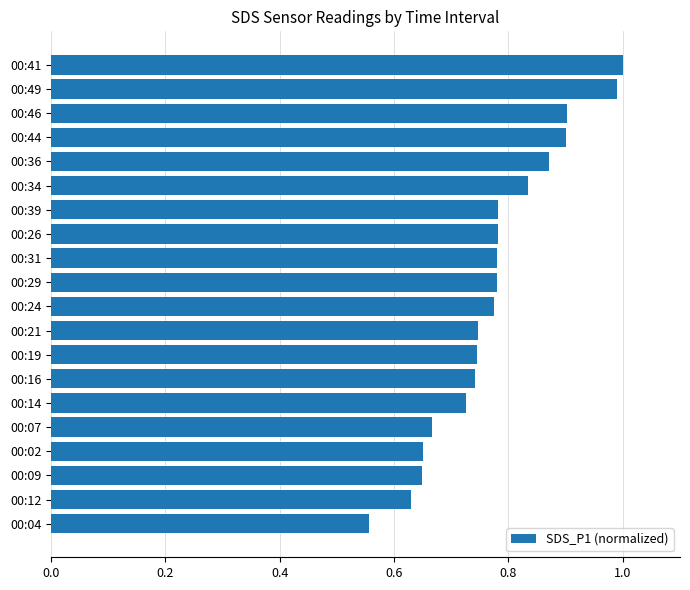

The value at 00:46 is 1.4. True or false?

False